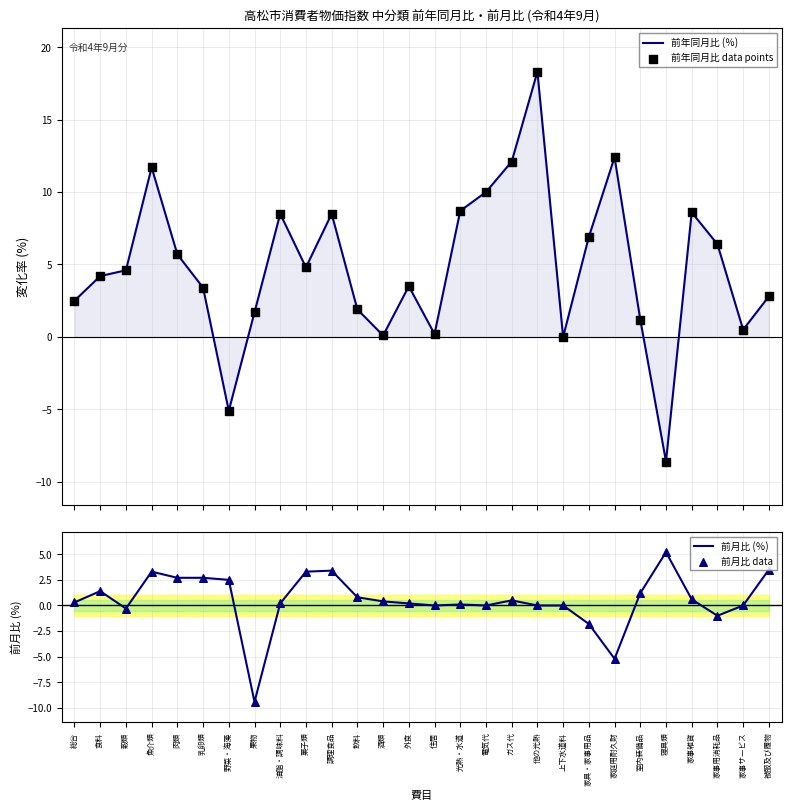

What is the total value across all series at 調理食品?

23.8